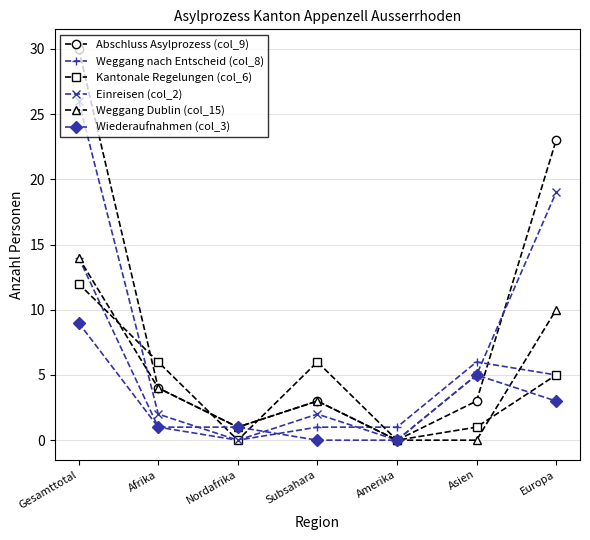

What is the maximum value shown in the chart?

30